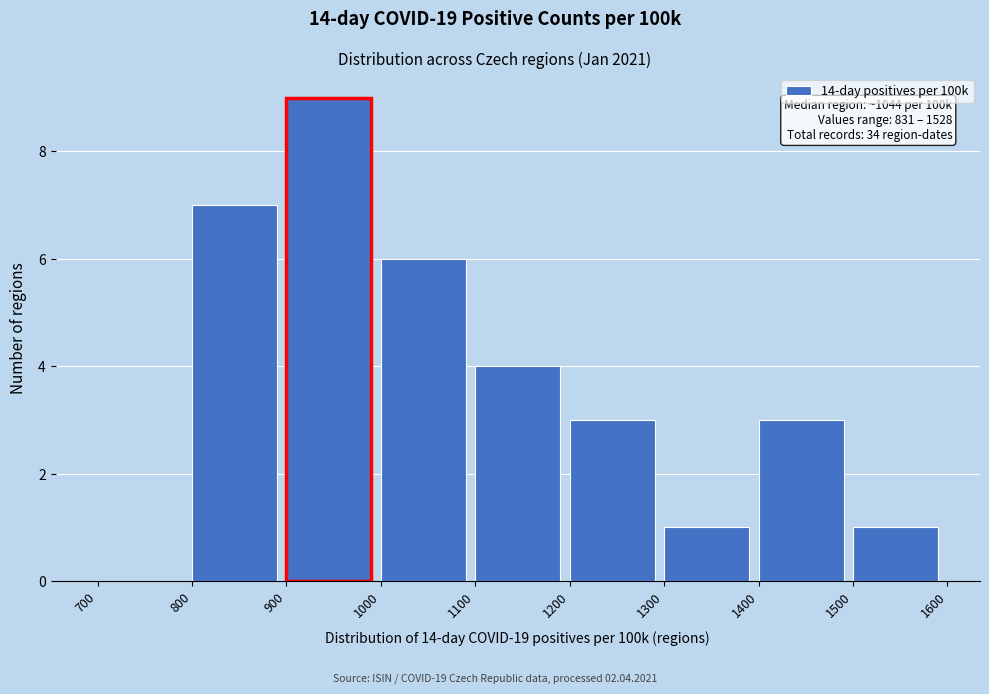

Which range on the x-axis has the tallest bar?

900 to 1000